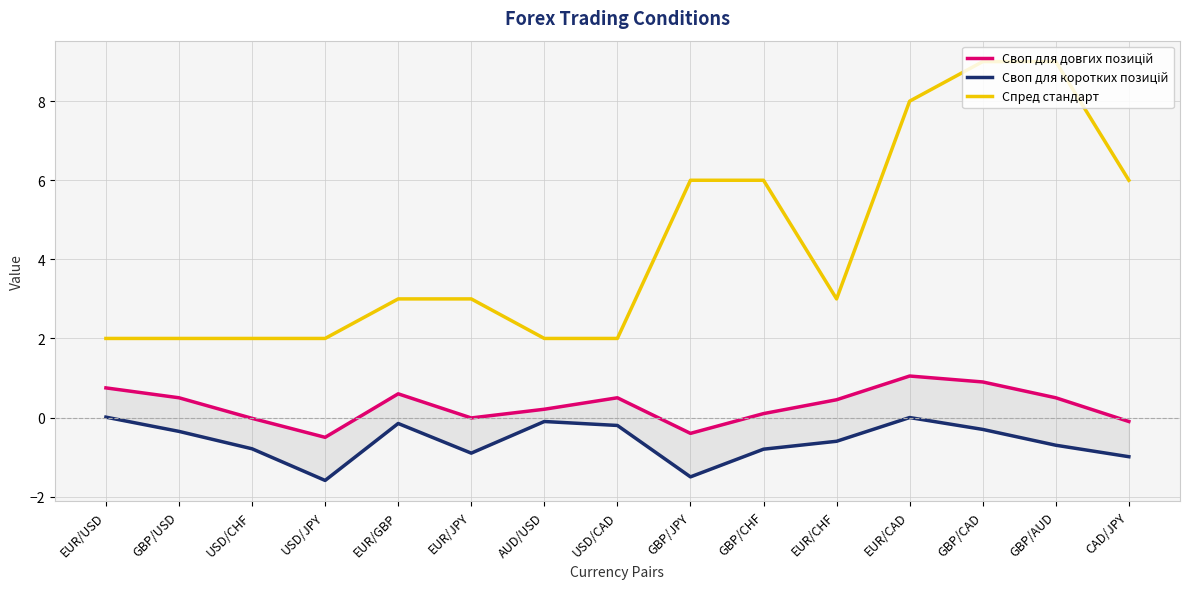

Where is the first local minimum for Своп для довгих позицій?

USD/JPY